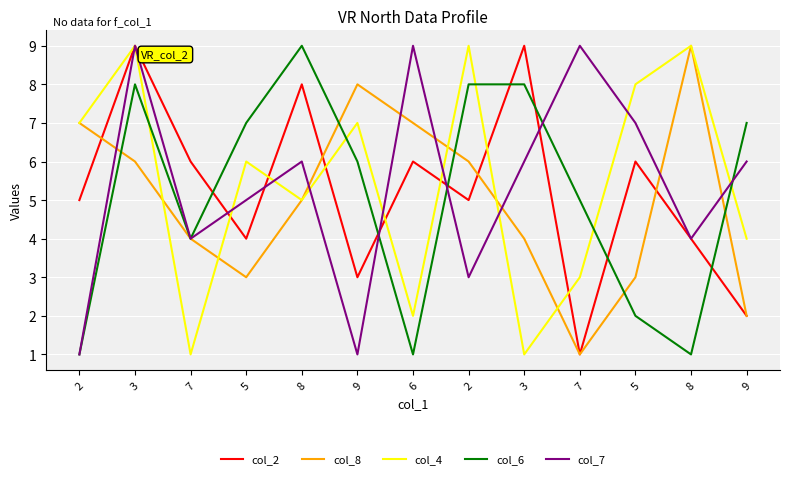

Which category has the highest value in the col_6 series?

8